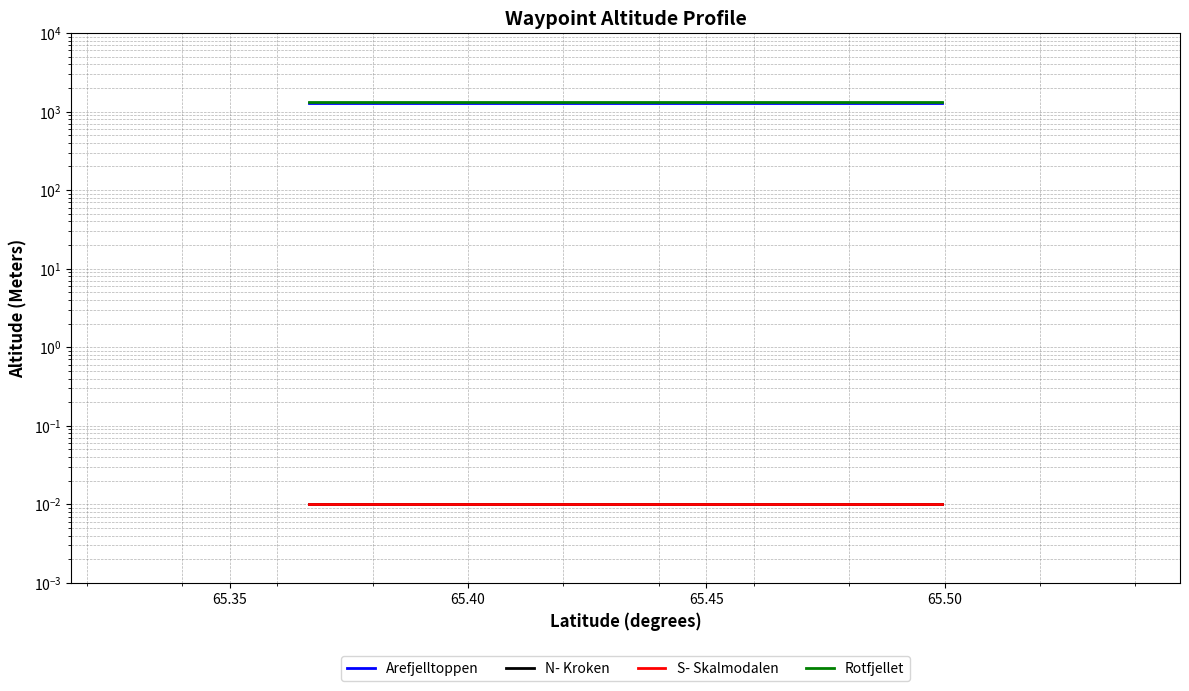

Rank the series by their maximum value, from highest to lowest.

Rotfjellet, Arefjelltoppen, N- Kroken, S- Skalmodalen